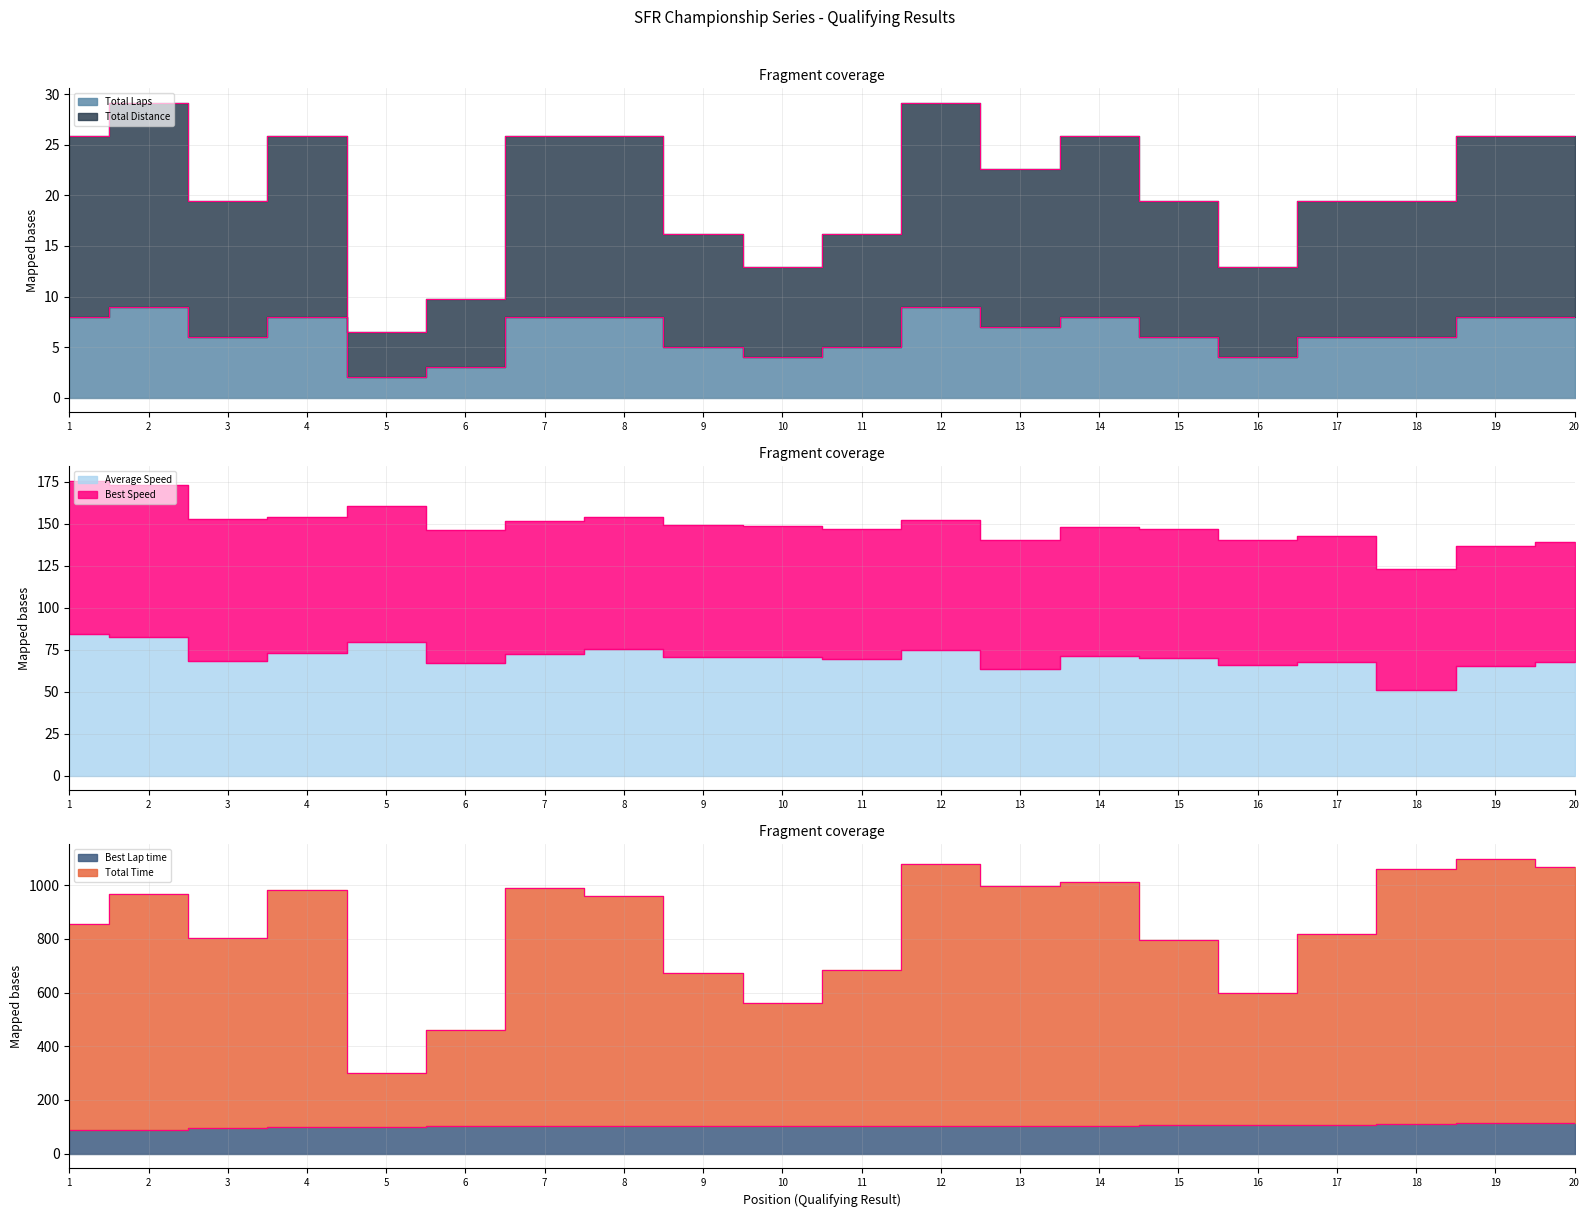

At which label is Best Lap time closest to 100?

5